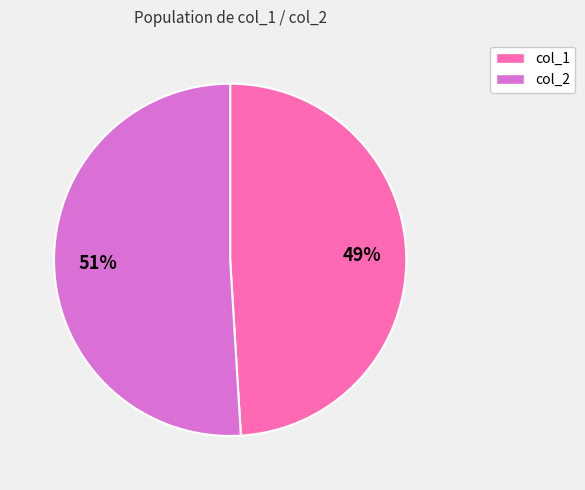

To the nearest percent, what is the difference between the largest and smallest slice percentages?

2%